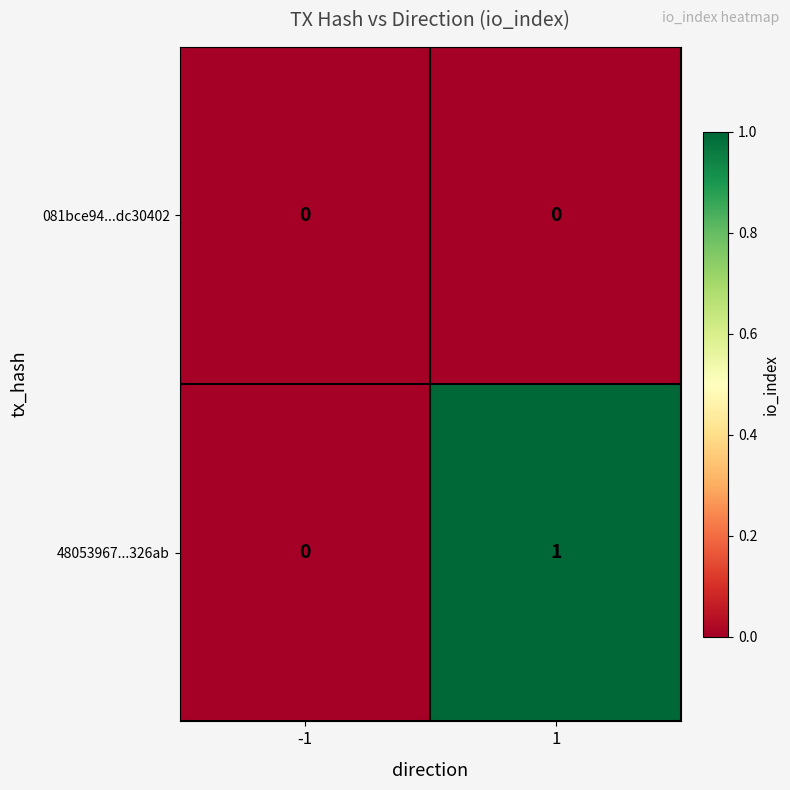

Is it true that 48053967...326ab equals 0 at -1?

True